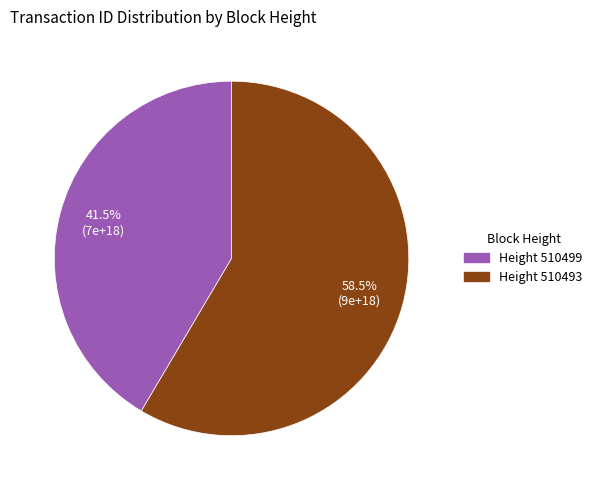

Which category has the smallest portion of the pie?

Height 510499